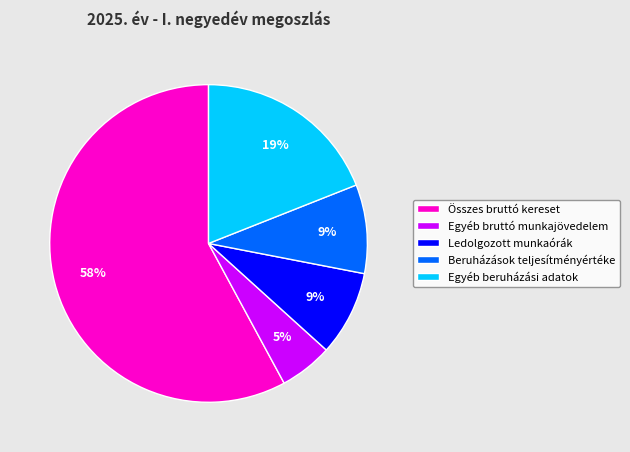

What is the ratio of the value at Egyéb beruházási adatok to the value at Beruházások teljesítményértéke?

2.1